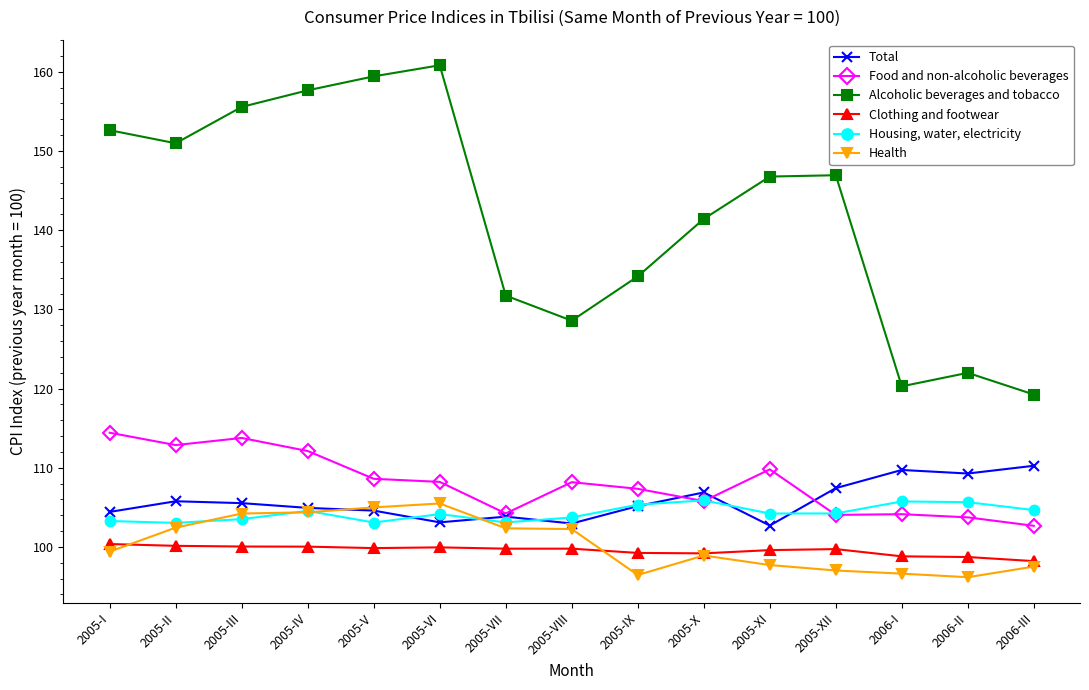

True or false: Food and non-alcoholic beverages and Clothing and footwear intersect in this chart.

False